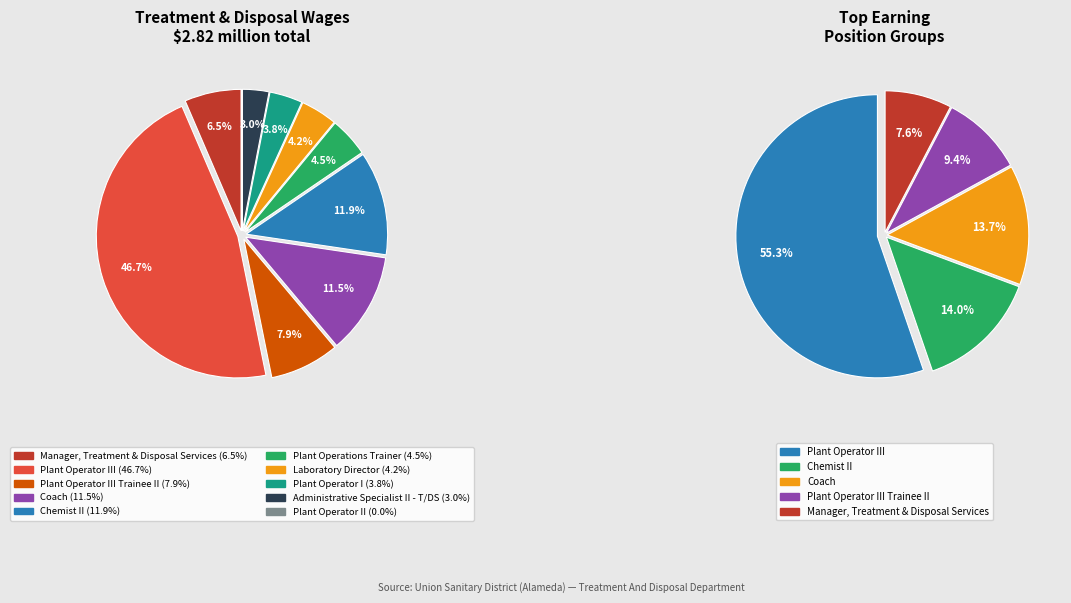

What portion of the pie excludes Laboratory Director?

95.8%